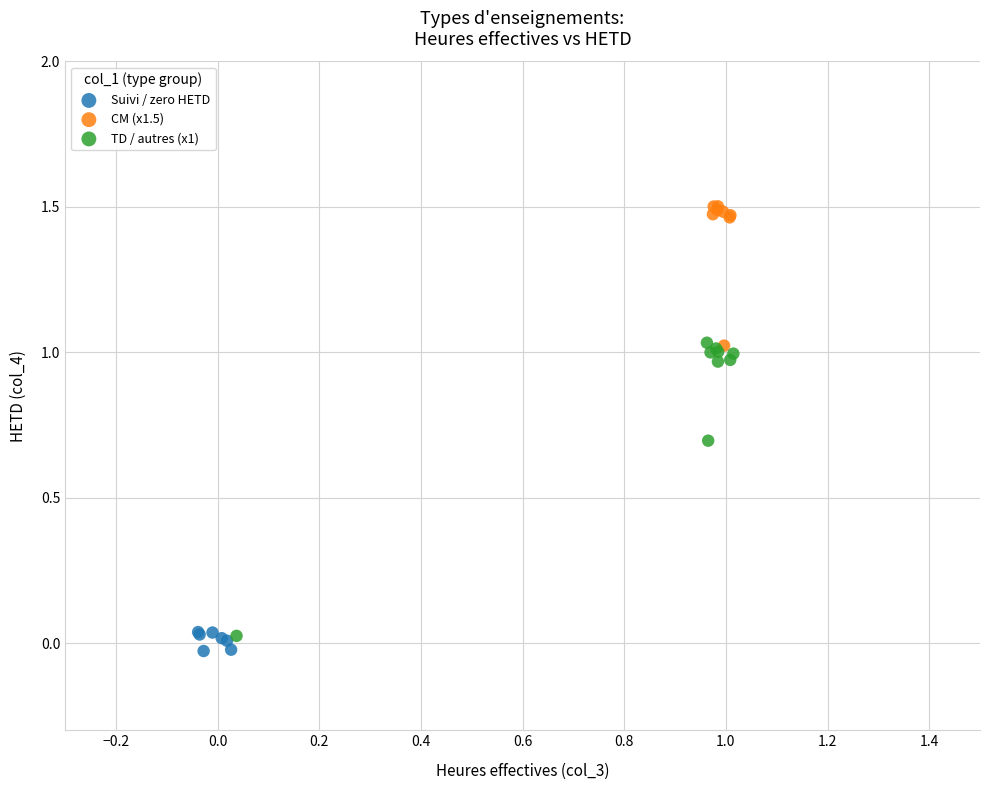

Which series has the widest spread of Y values?

TD / autres (x1)